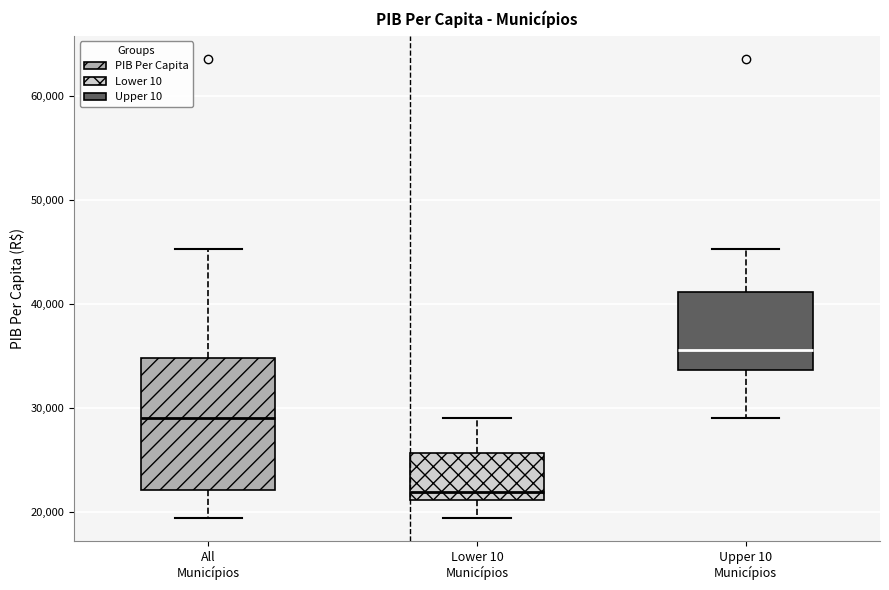

Which box is the tallest, from its lower edge to its upper edge?

All Municípios